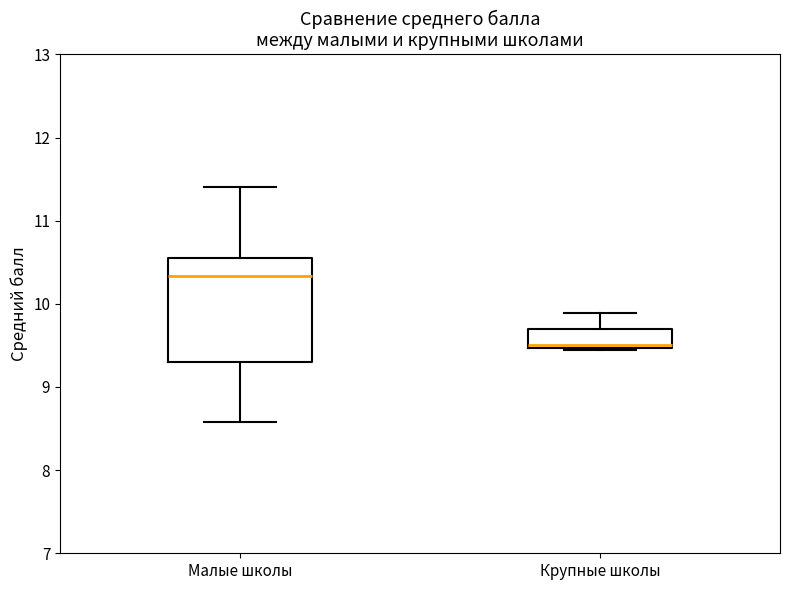

Which box is the tallest, from its lower edge to its upper edge?

Малые школы